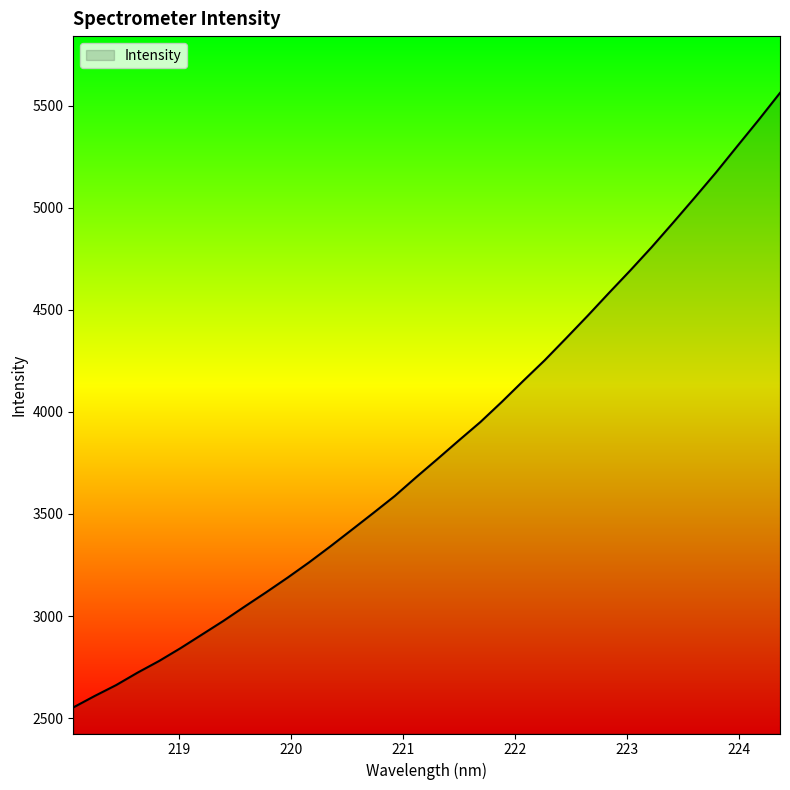

Reading right to left, list all the values displayed in this chart.

5562.0	5429.4	5300.8	5171.2	5047.7	4926.1	4806.5	4692.3	4581.8	4469.4	4360.1	4252.3	4151.6	4048.9	3950.1	3860.6	3769.5	3679.8	3587.7	3504.6	3422.8	3341.5	3262.7	3188.1	3116.4	3046.7	2975.9	2909.0	2842.4	2779.6	2722.7	2661.7	2608.4	2552.2